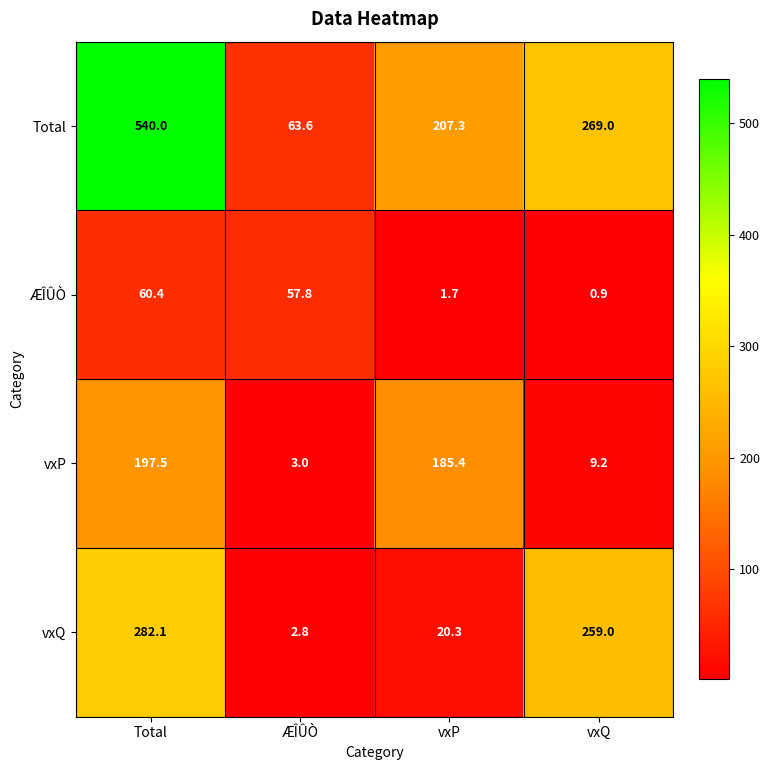

Reading right to left, list all the values displayed in this chart.

Total: vxQ=269.0	vxP=207.3	ÆÎÛÒ=63.6	Total=540.0
ÆÎÛÒ: vxQ=0.9	vxP=1.7	ÆÎÛÒ=57.8	Total=60.4
vxP: vxQ=9.2	vxP=185.4	ÆÎÛÒ=3.0	Total=197.5
vxQ: vxQ=259.0	vxP=20.3	ÆÎÛÒ=2.8	Total=282.1